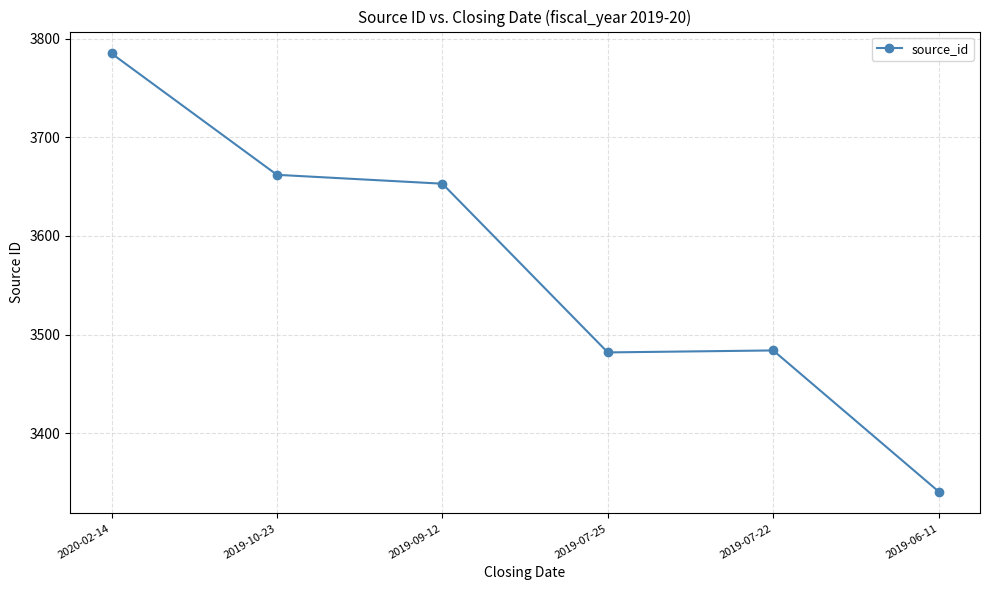

True or false: the data shows 3482 at 2019-07-25.

True